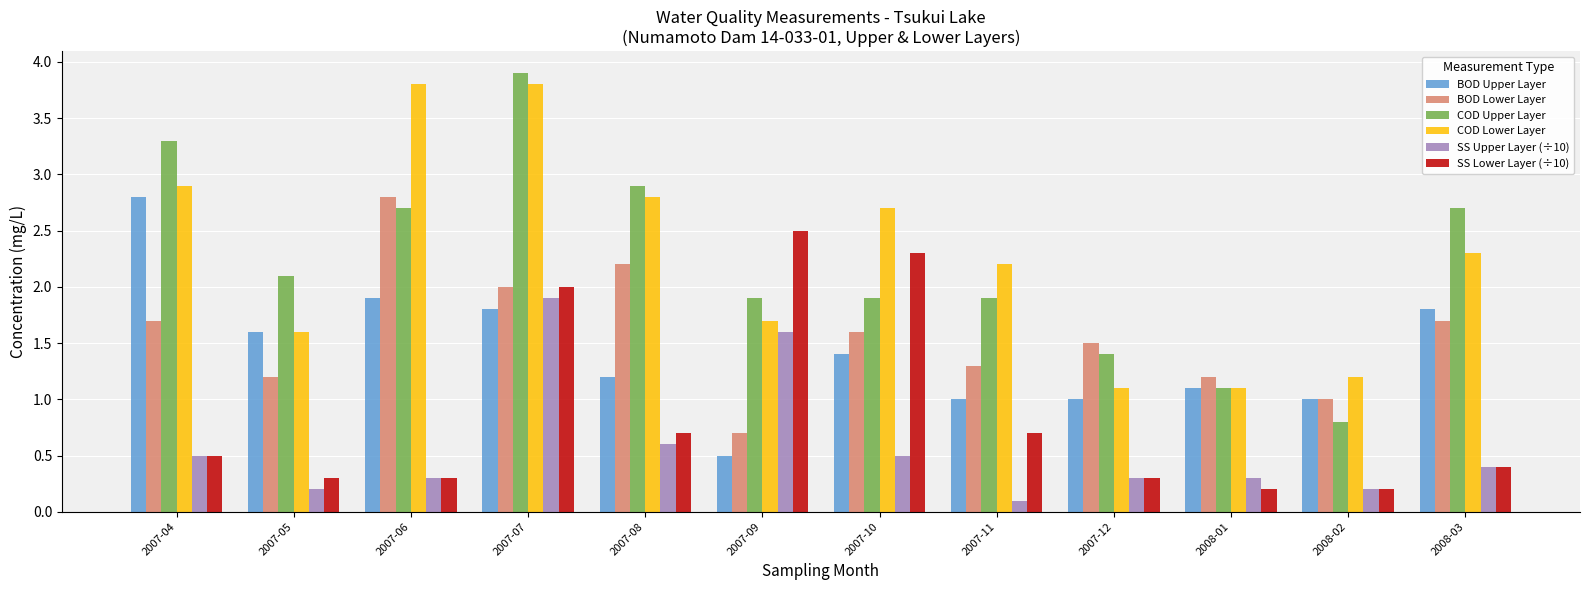

The BOD Upper Layer series shows 1.0 at 2007-12. True or false?

True